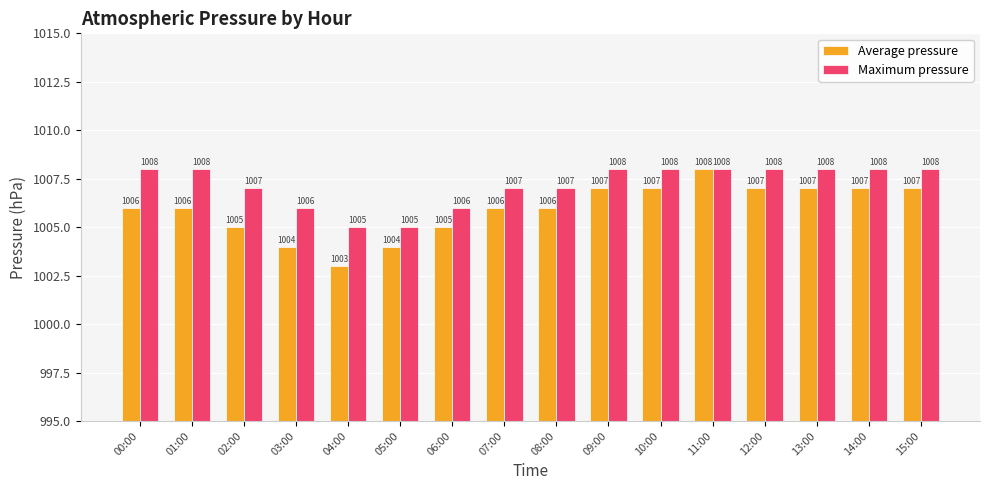

At which category does the chart reach its minimum across all series?

04:00